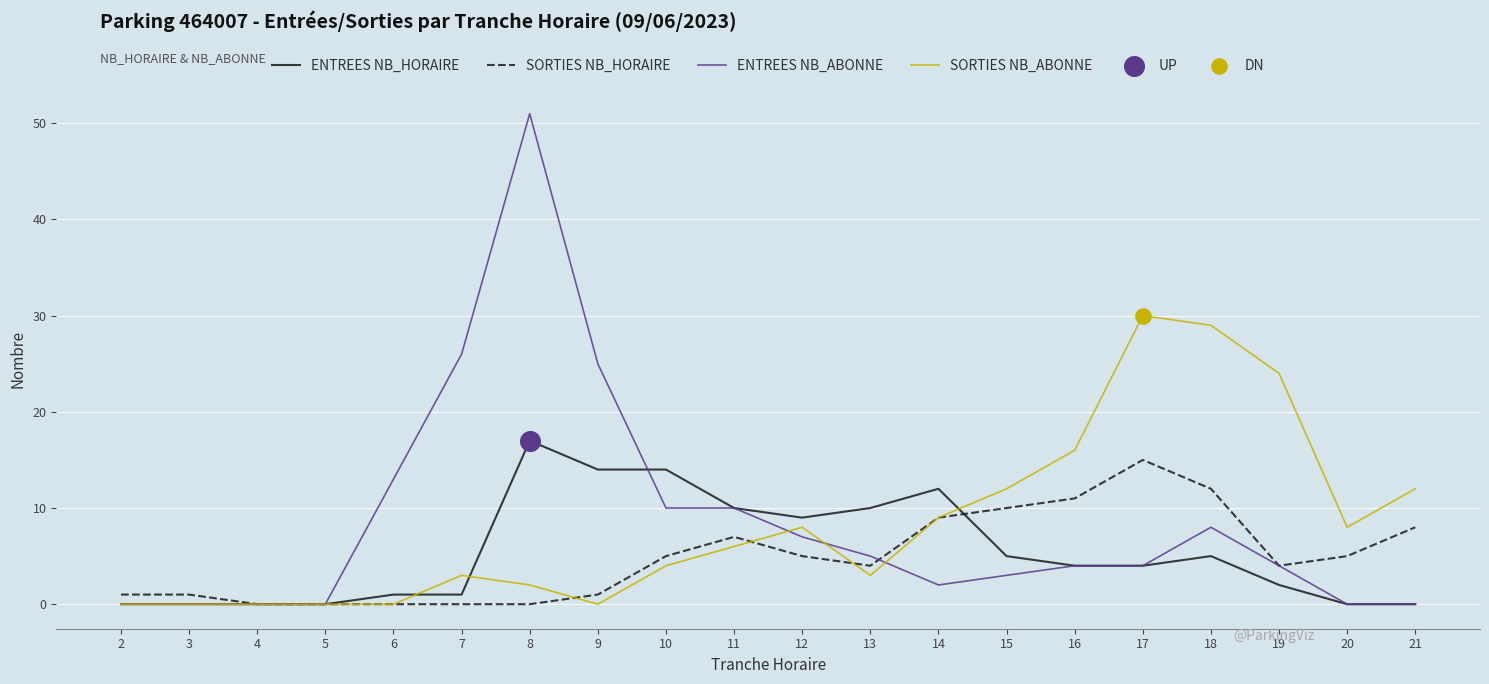

At how many categories does at least one series exceed 42?

1